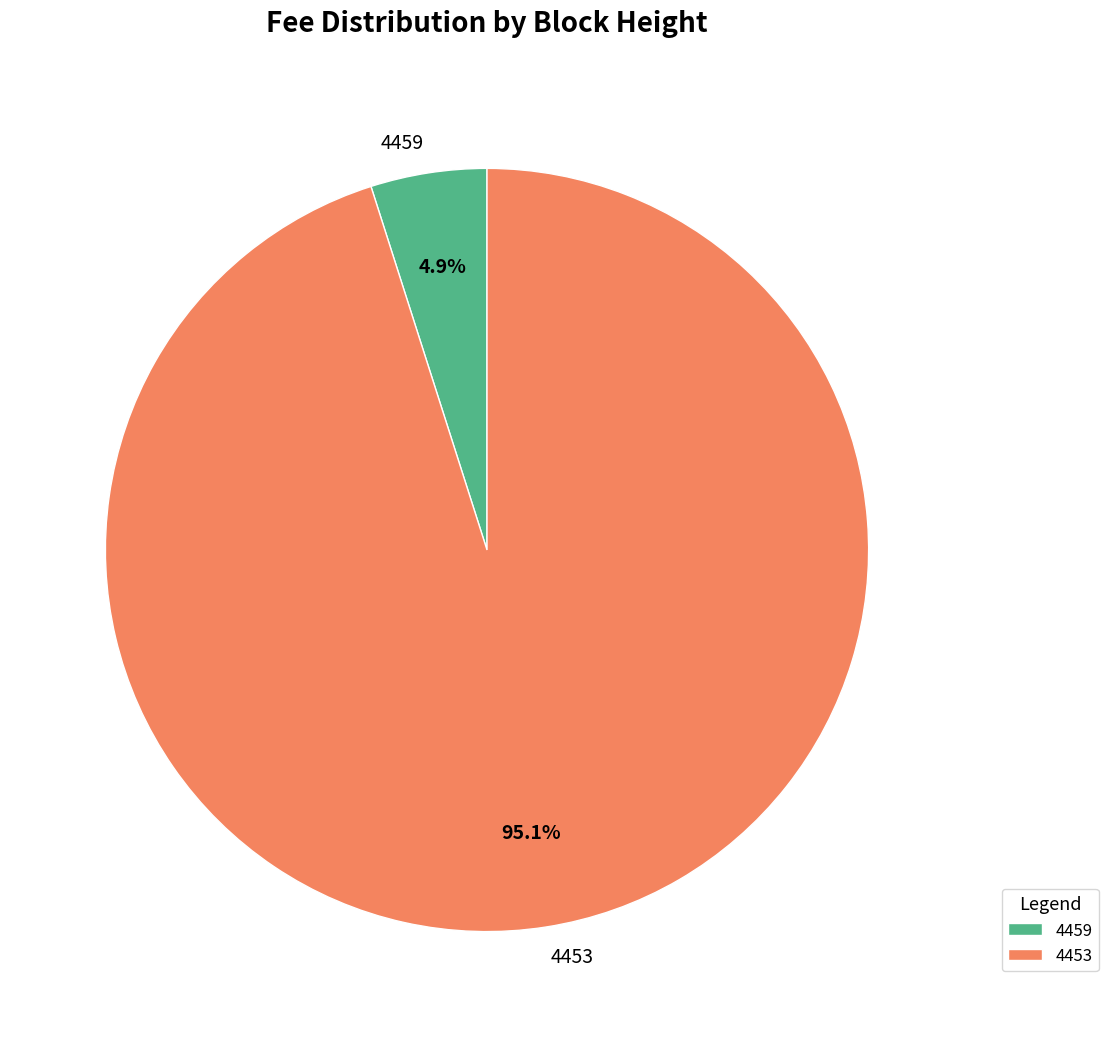

Which has a higher value, 4459 or 4453?

4453